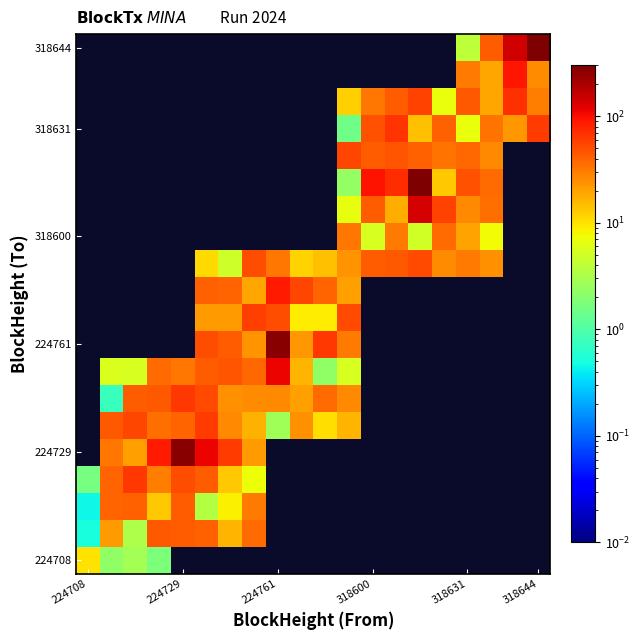

How many values in 224708 are above zero?

4